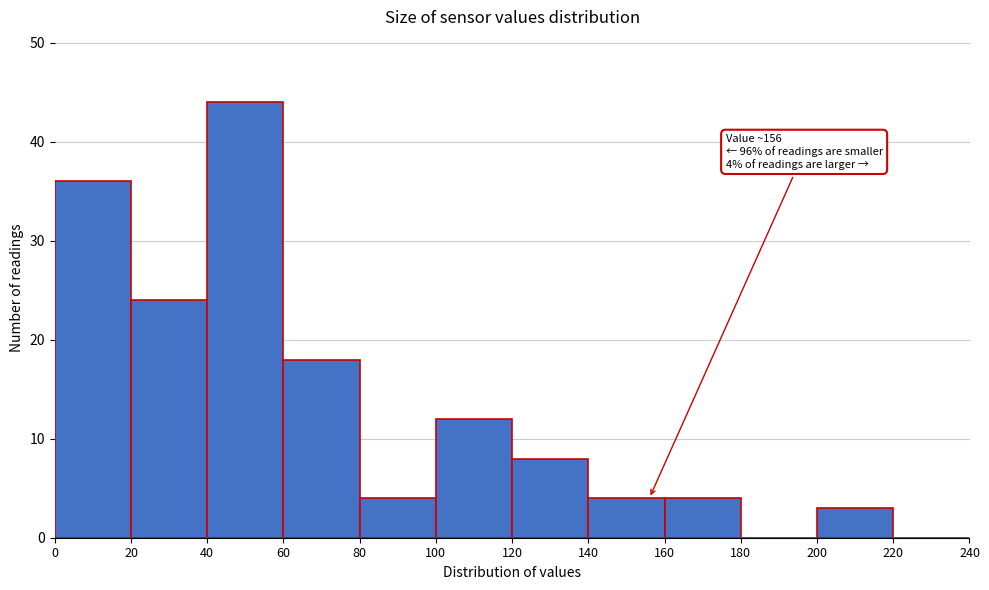

Which range on the x-axis has the tallest bar?

40 to 60